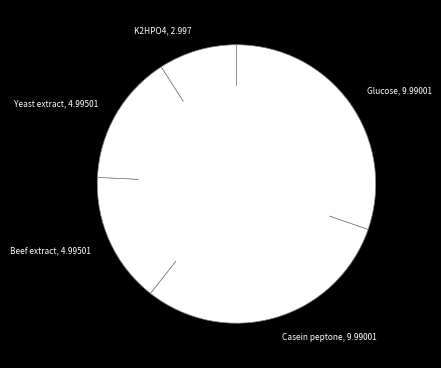

True or false: Glucose, 9.99001 accounts for 36% of the total.

False